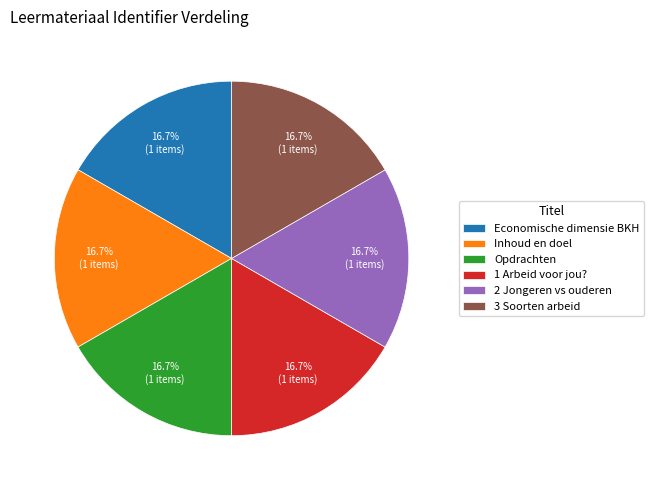

What is the ratio of the value at Opdrachten to the value at Economische dimensie BKH?

1.0